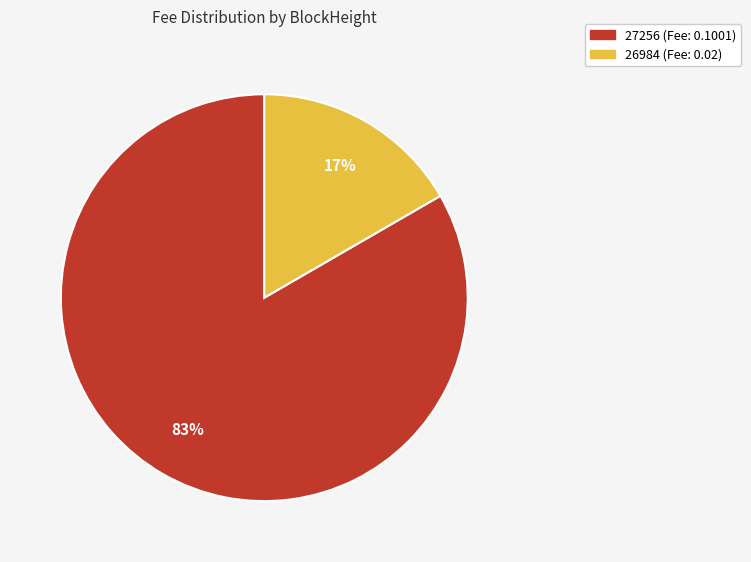

Do 27256 (Fee: 0.1001) and 26984 (Fee: 0.02) together represent more than half of the pie?

Yes